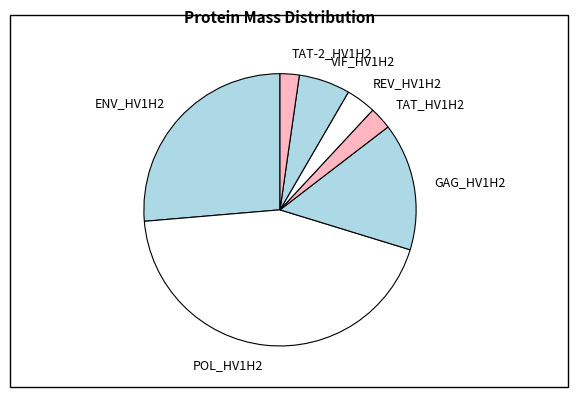

What is the largest slice in the pie chart?

POL_HV1H2